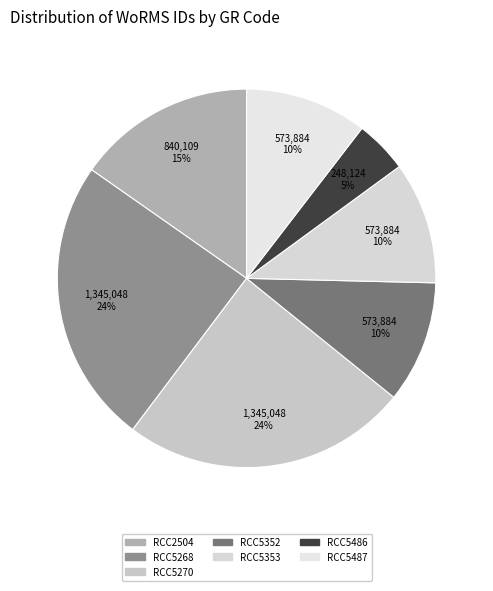

Rank the categories by value from lowest to highest.

RCC5486, RCC5352, RCC5353, RCC5487, RCC2504, RCC5268, RCC5270